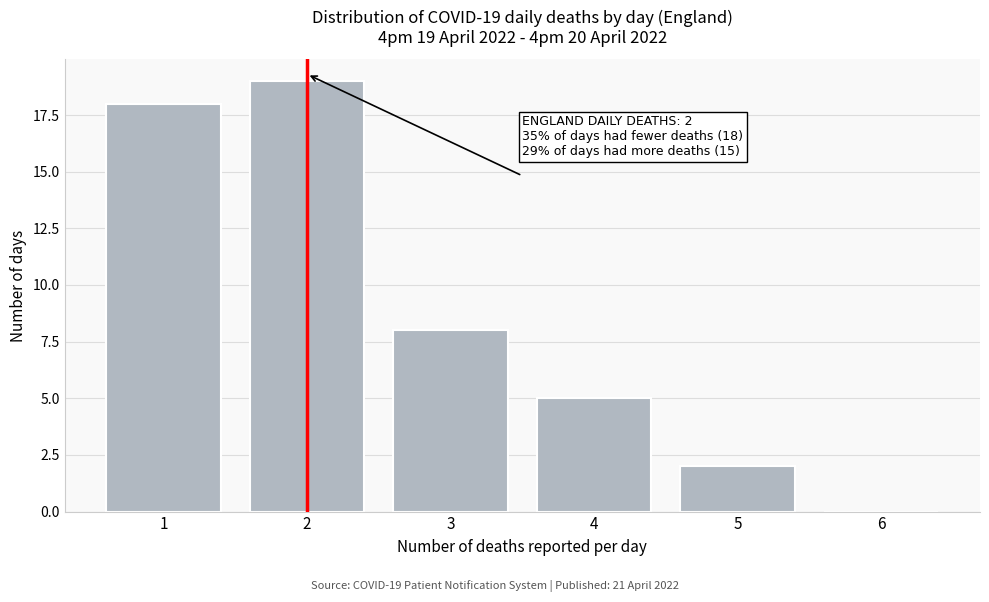

Over which range of the x-axis is the bar tallest?

1.5 to 2.5